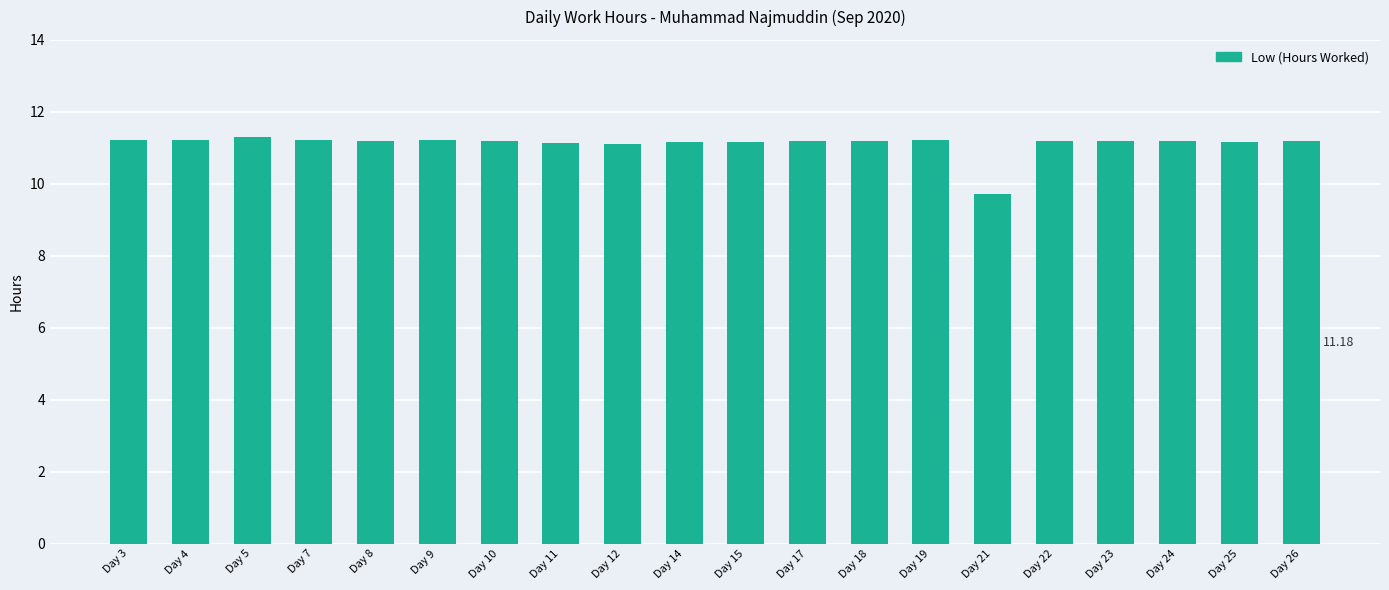

True or false: the data shows 11.2 at Day 10.

True